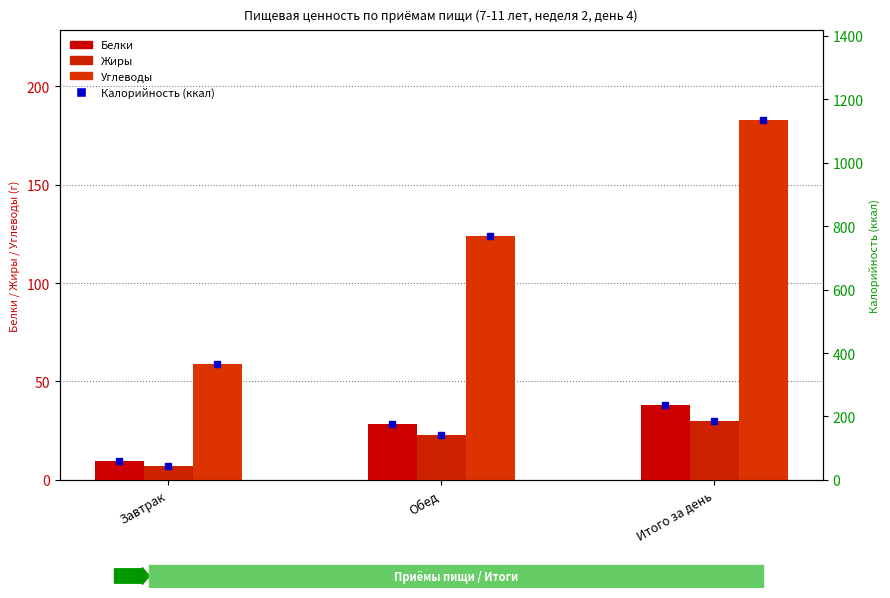

How many bars are there in total?

9